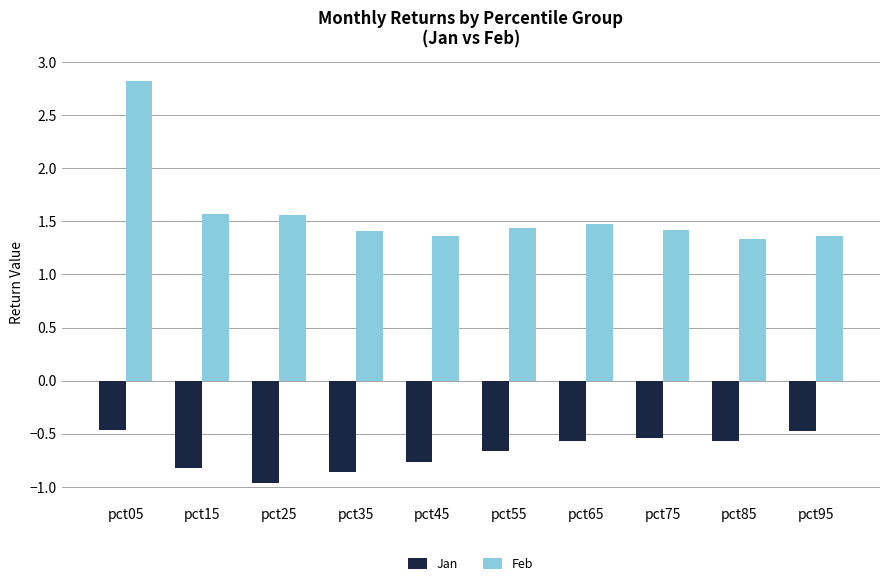

Reading left to right, extract all data points from this chart.

Jan: pct05=-0.5	pct15=-0.8	pct25=-1.0	pct35=-0.9	pct45=-0.8	pct55=-0.7	pct65=-0.6	pct75=-0.5	pct85=-0.6	pct95=-0.5
Feb: pct05=2.8	pct15=1.6	pct25=1.6	pct35=1.4	pct45=1.4	pct55=1.4	pct65=1.5	pct75=1.4	pct85=1.3	pct95=1.4